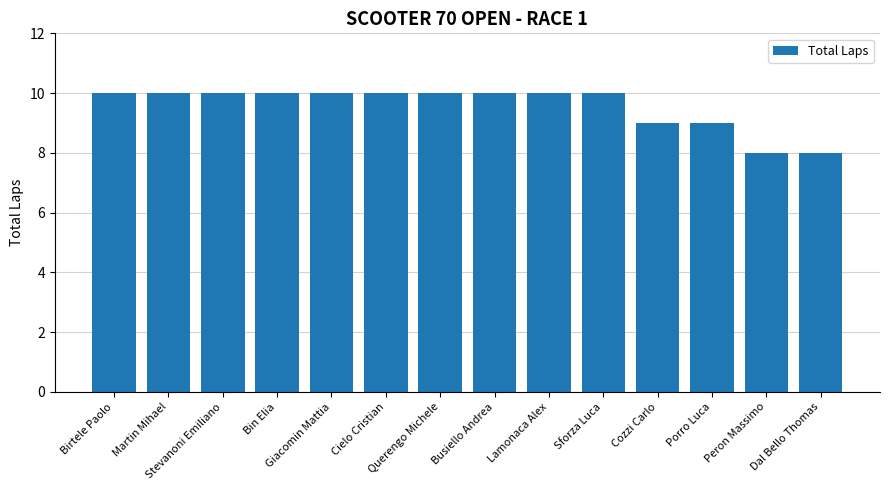

Count the values in the range 9 to 10.

12